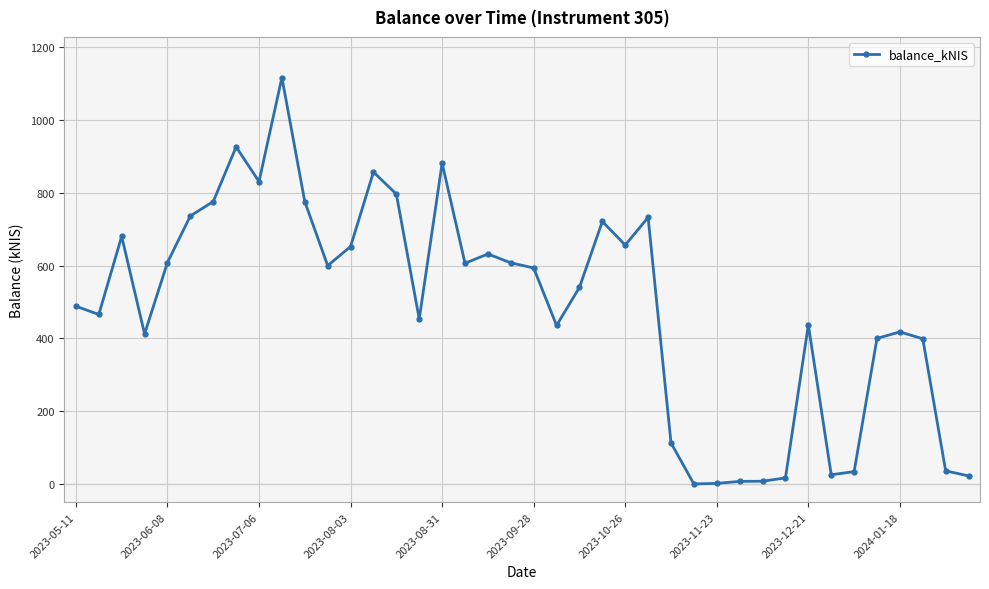

What is the greatest value displayed?

1117.0